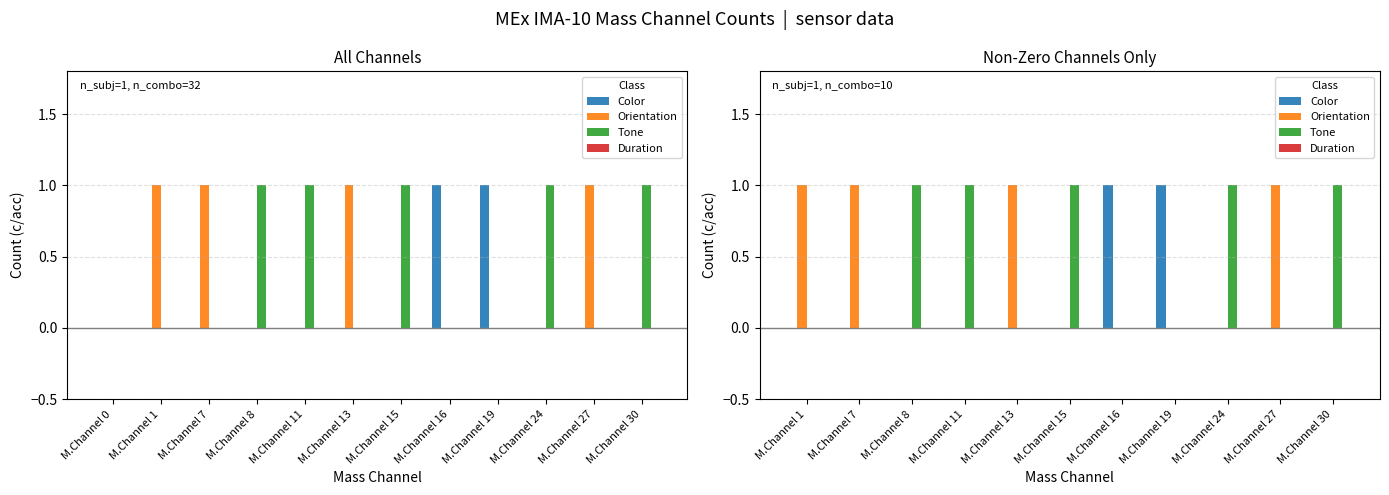

How many bars are there in total?

44